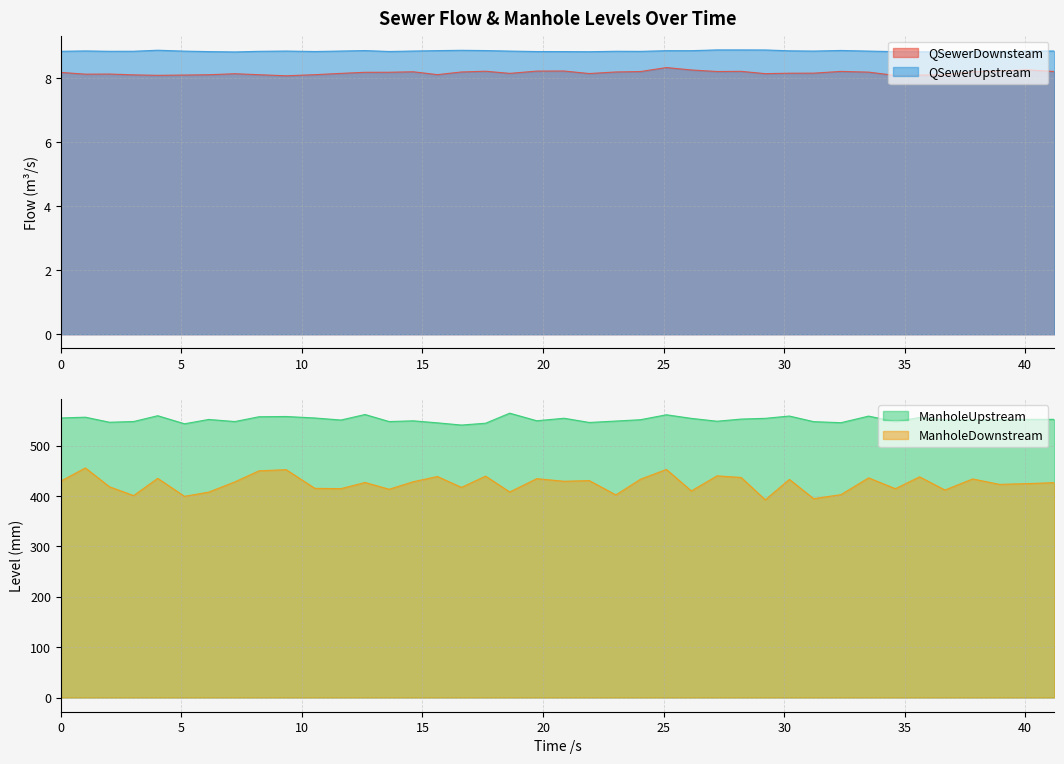

Does the chart display data point markers on the line(s)?

No